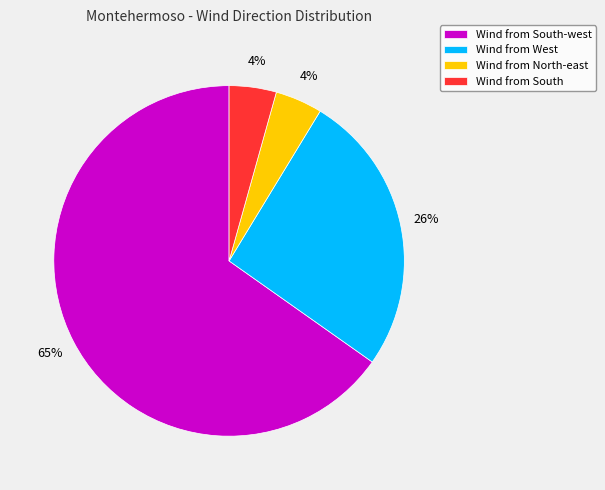

Which category has the biggest portion of the pie?

Wind from South-west